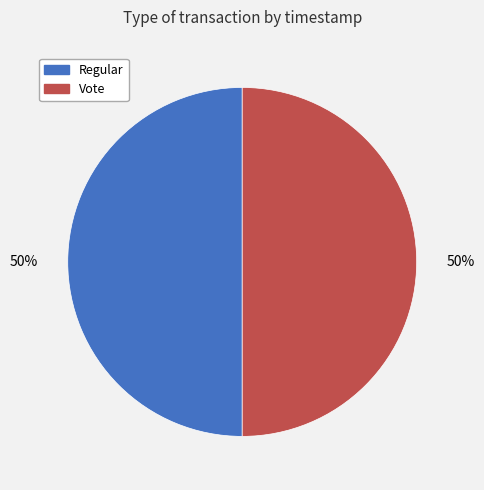

Approximately how many times larger is the value at Vote compared to Regular?

1.0